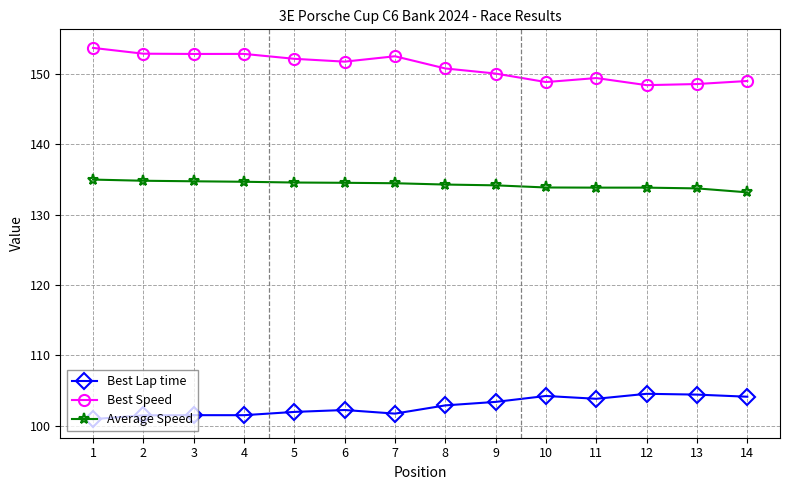

What value does the Best Lap time series have at 2?

101.5